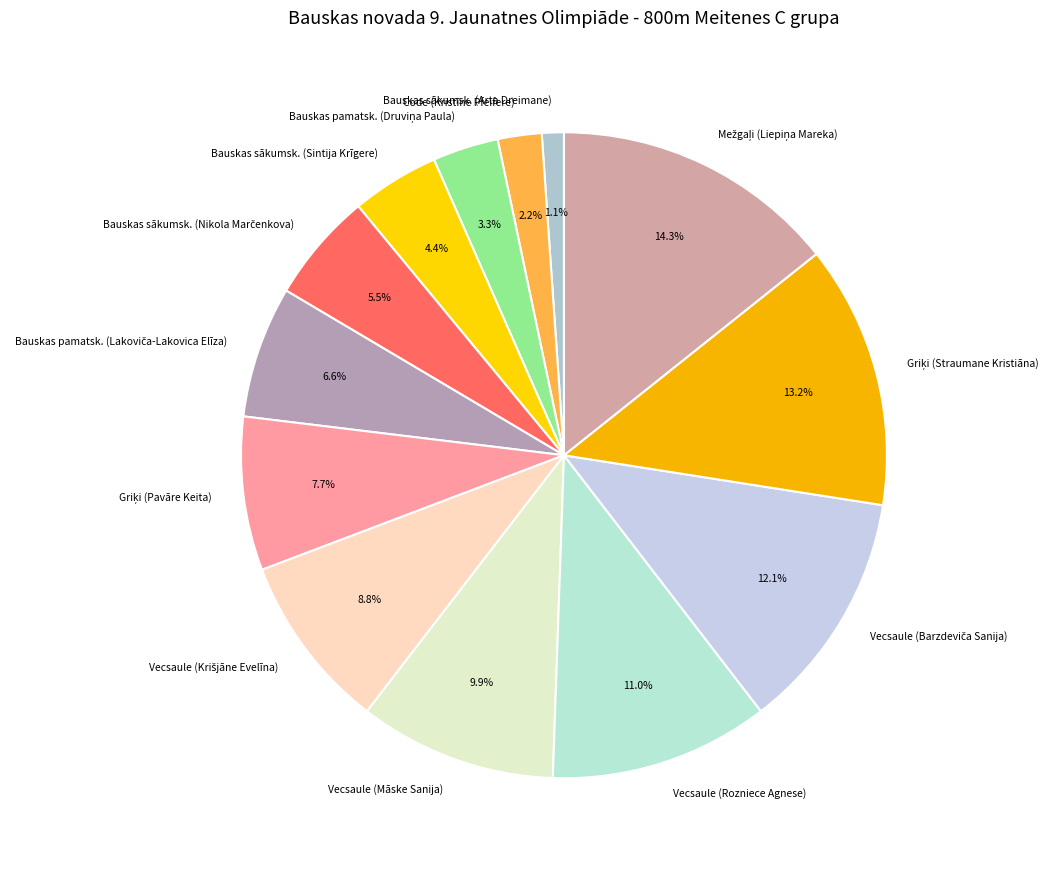

Is there a majority slice in this chart?

No